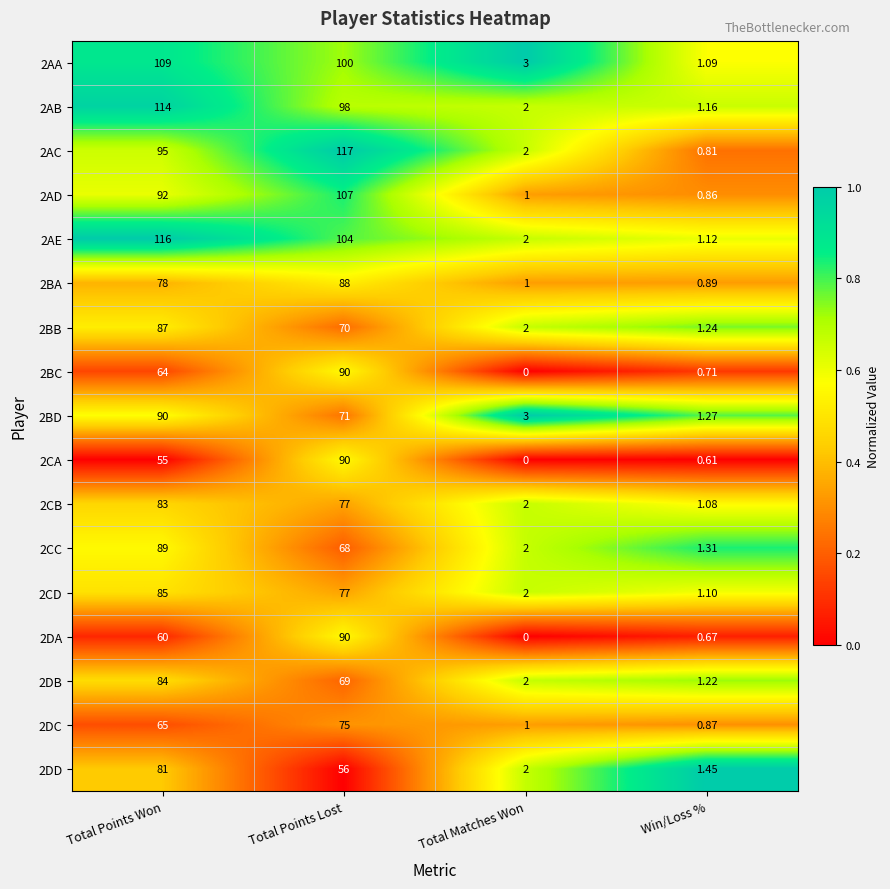

Is the value of 2CC at Win/Loss % greater than the value of 2BC at Total Points Won?

No